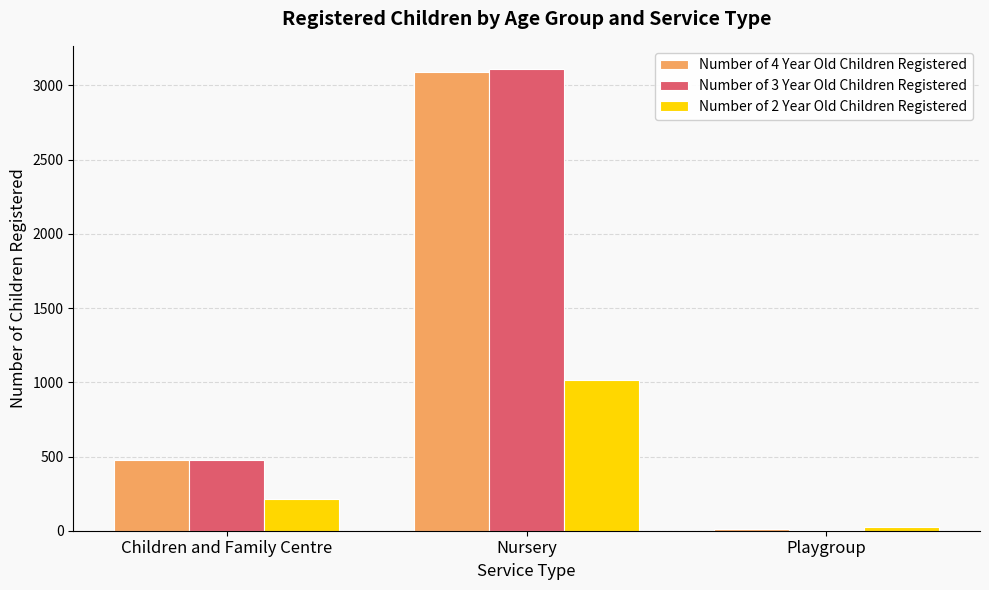

The value of Number of 2 Year Old Children Registered at Nursery is 1013.8. True or false?

True